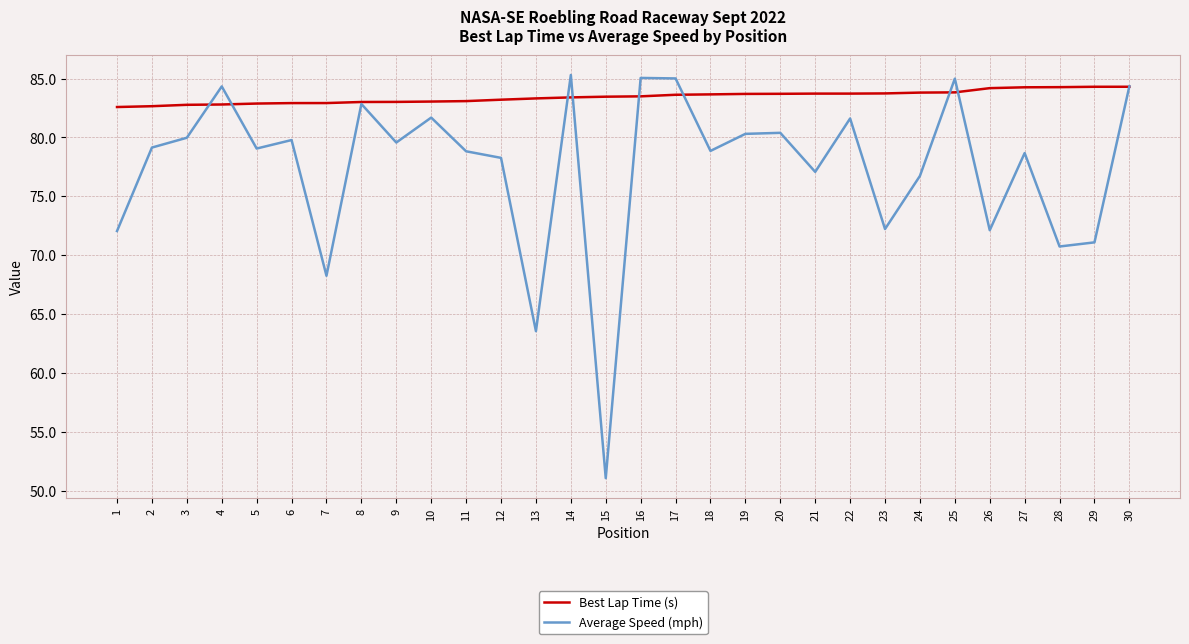

What is the approximate value of Best Lap Time (s) at 10?

83.0